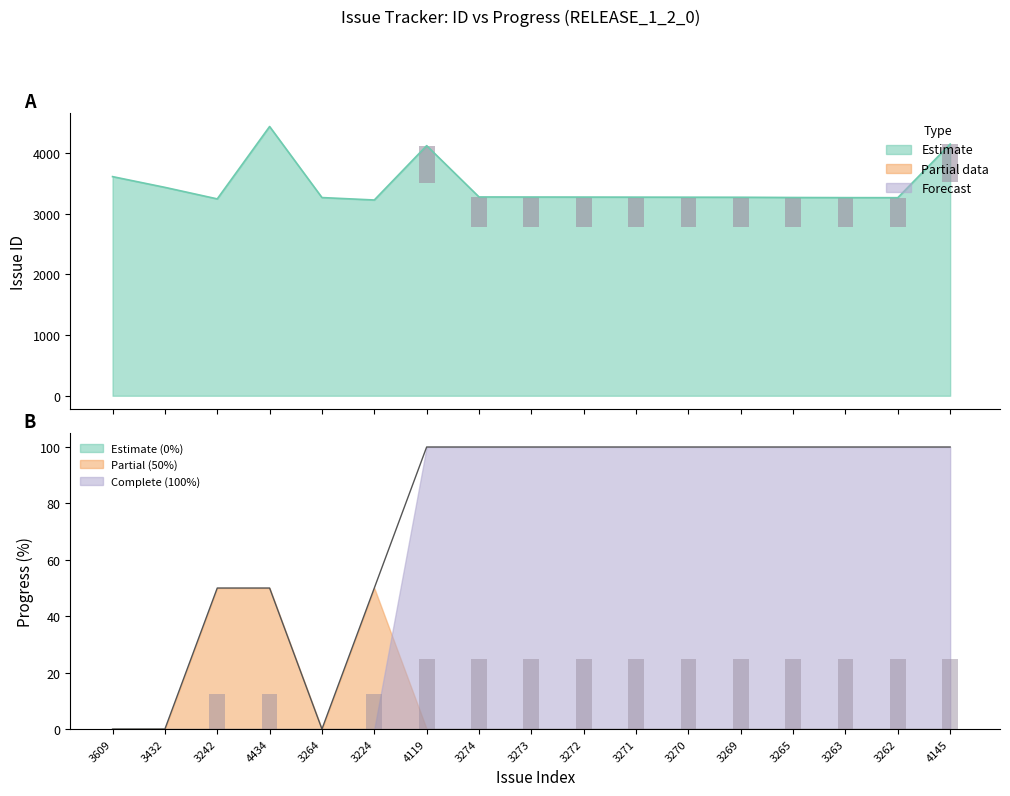

What is the minimum value for Issue ID?

3224